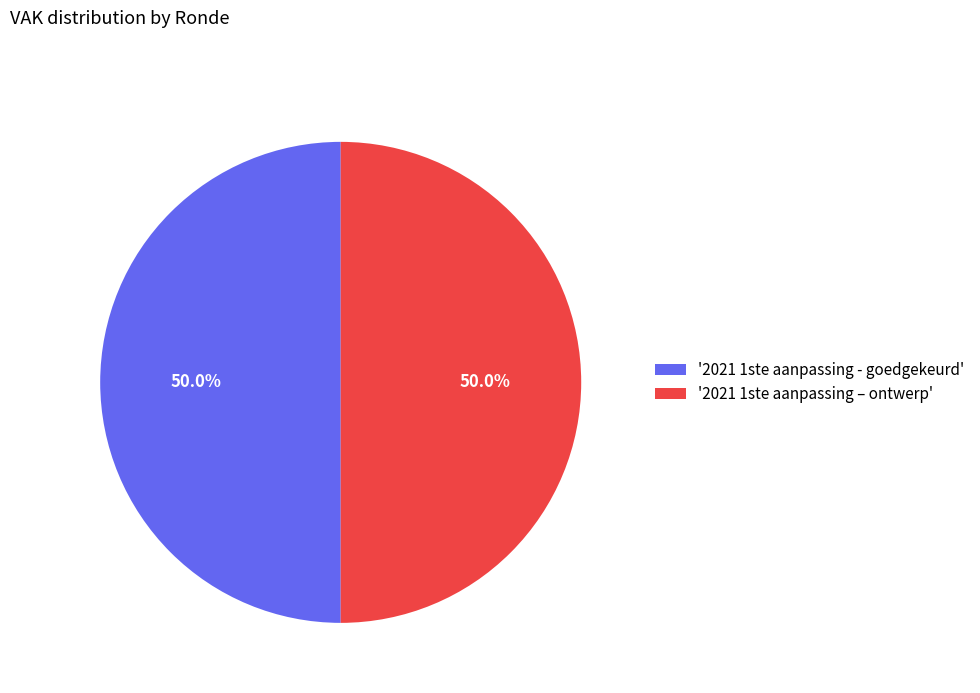

Approximately how many times larger is the value at '2021 1ste aanpassing – ontwerp' compared to '2021 1ste aanpassing - goedgekeurd'?

1.0